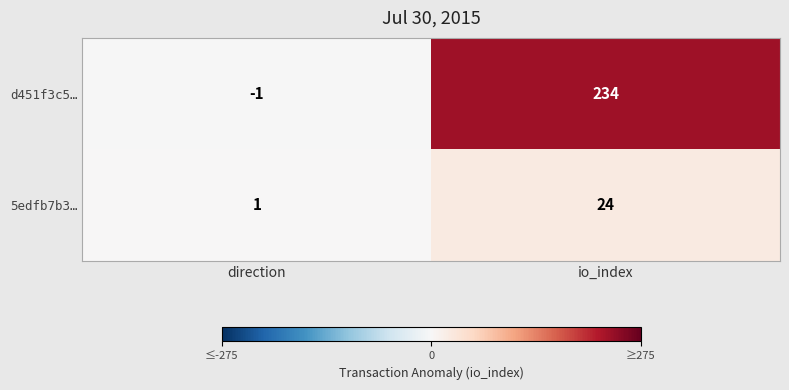

Is it true that 5edfb7b3… equals 7 at io_index?

False